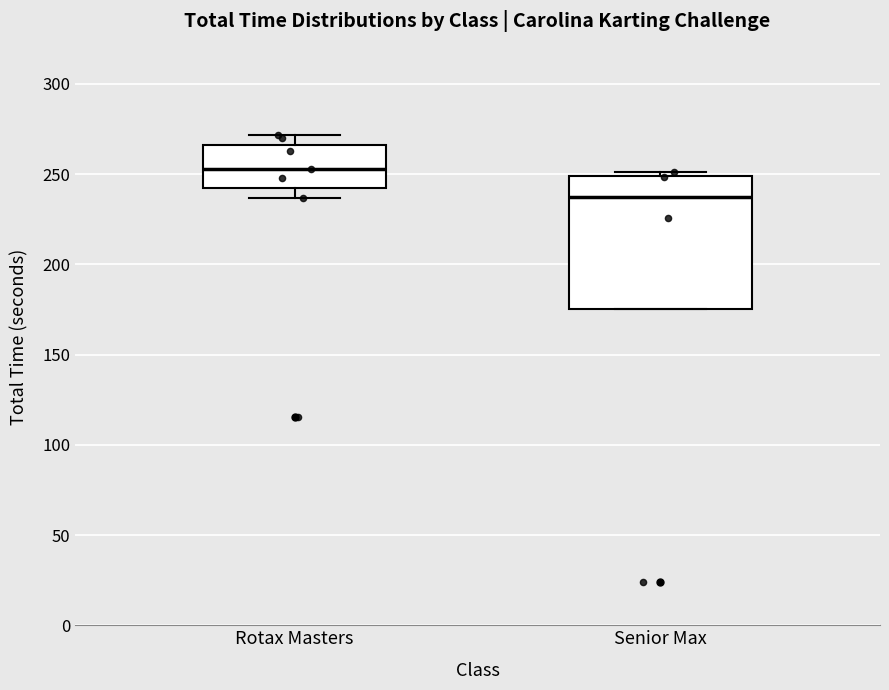

Reading left to right, read every box against the y-axis: the position of its median line, the range the box covers, and the ends of its whiskers. The values are not printed on the chart, so give them approximately, as read against the axis.

Rotax Masters: median 255, box 245 to 265, whiskers 235 to 270
Senior Max: median 235, box 175 to 250, whiskers 175 to 250 (just above the box's upper edge)